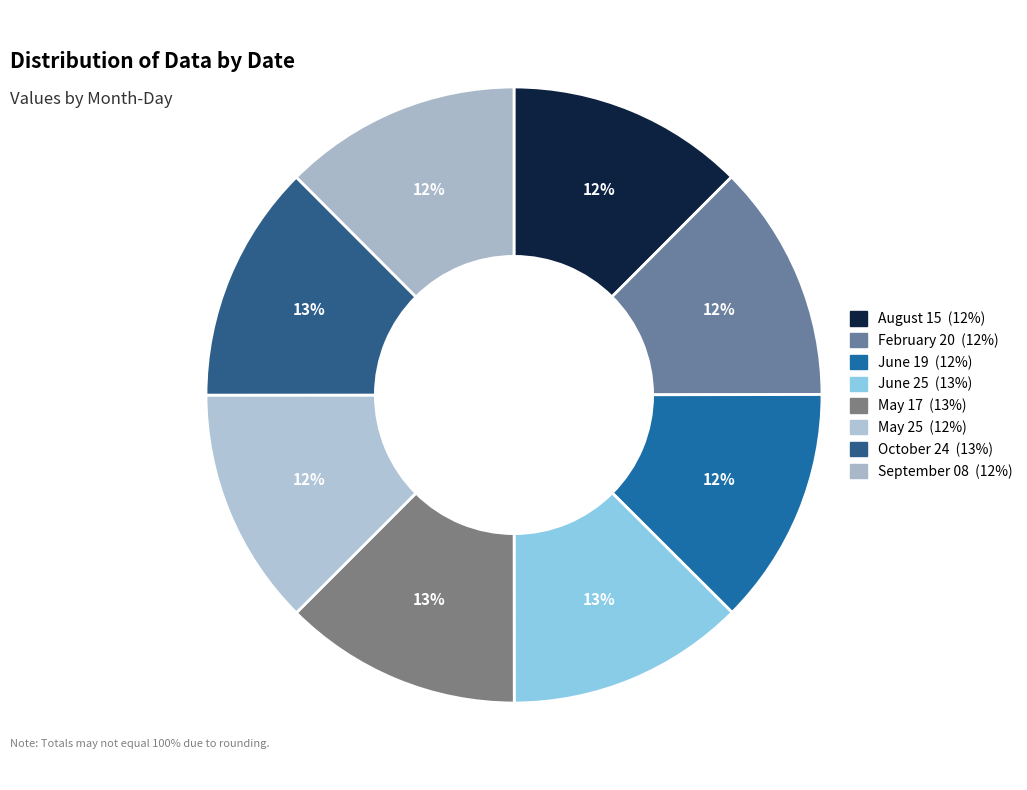

What is the largest slice in the pie chart?

June 25